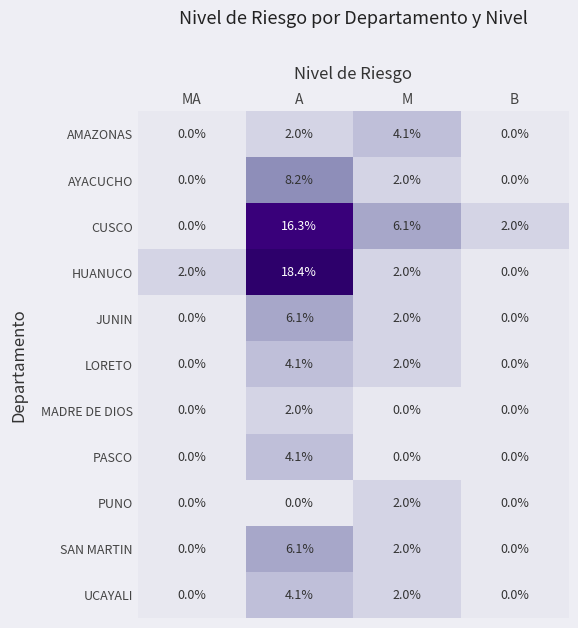

How many PUNO values are between 0 and 2?

4